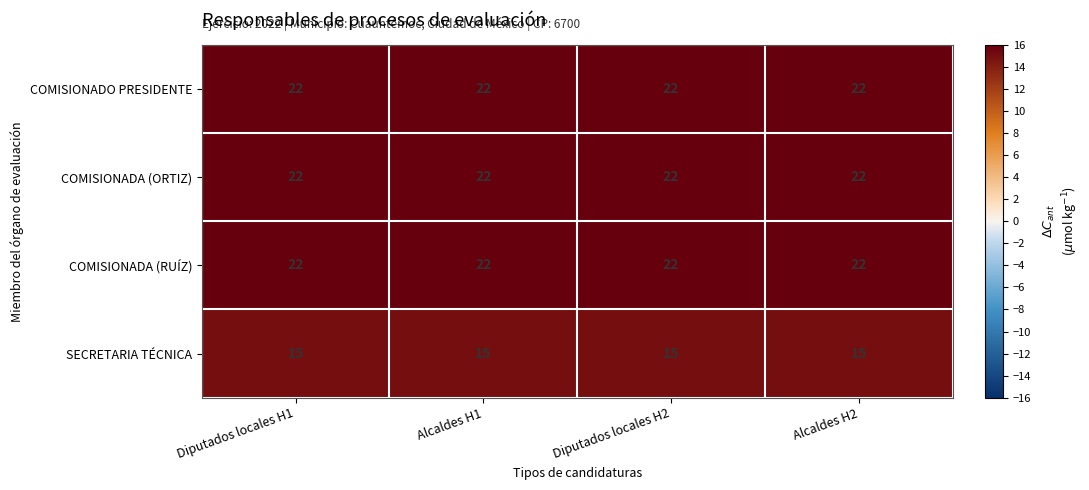

Is it true that COMISIONADO PRESIDENTE equals 38 at Alcaldes H2?

False